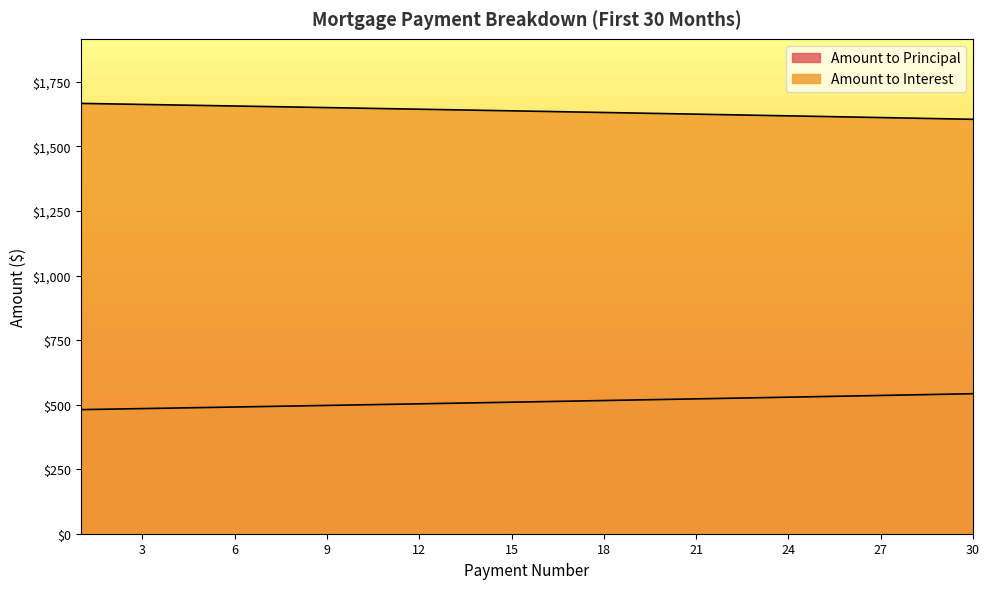

What is the value of the Amount to Principal point at the 29th from the left?

540.0